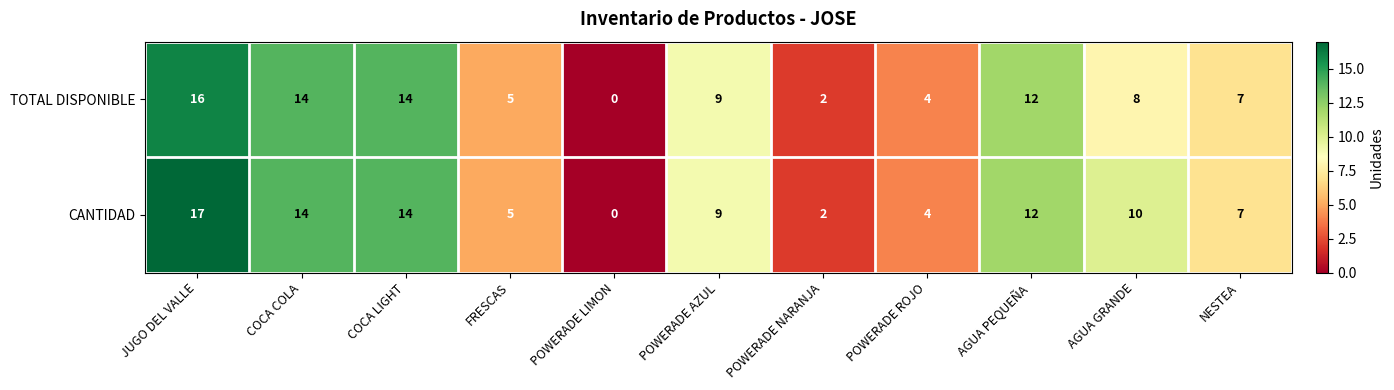

What is the approximate value of CANTIDAD at AGUA GRANDE, to the nearest 5?

10